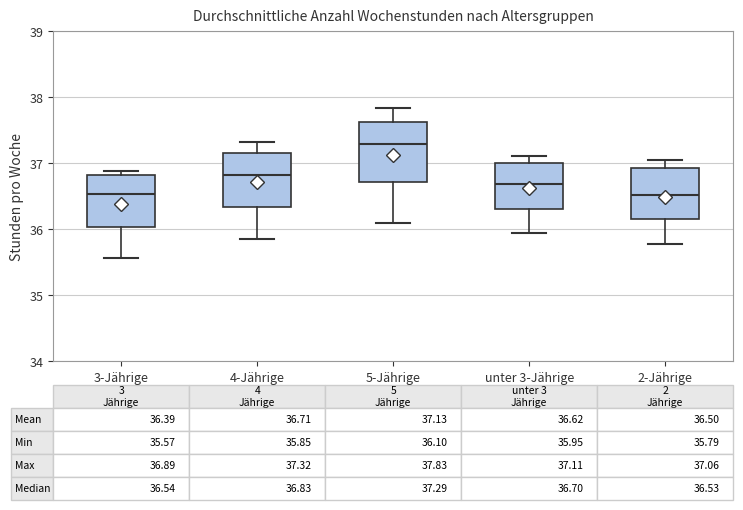

Which box's median line is the highest?

5-Jährige